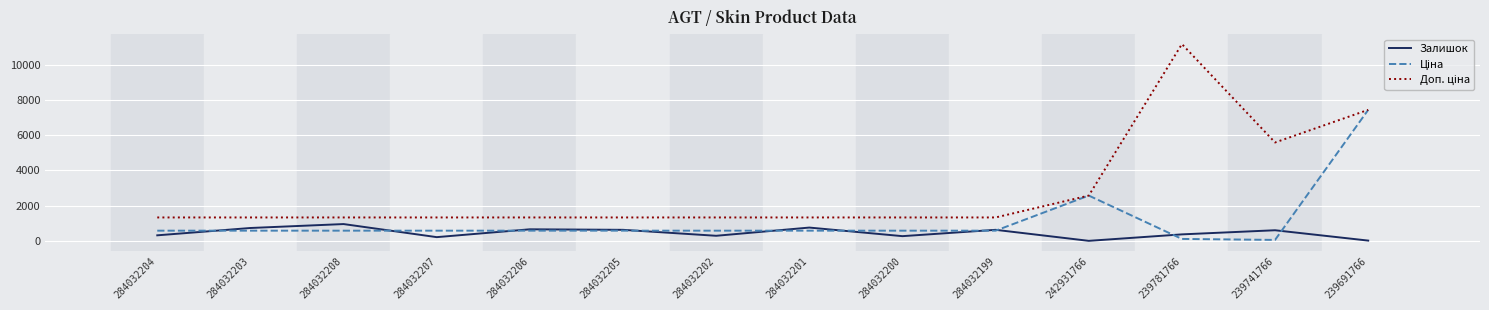

What is the approximate value of Залишок at 284032201?

756.0